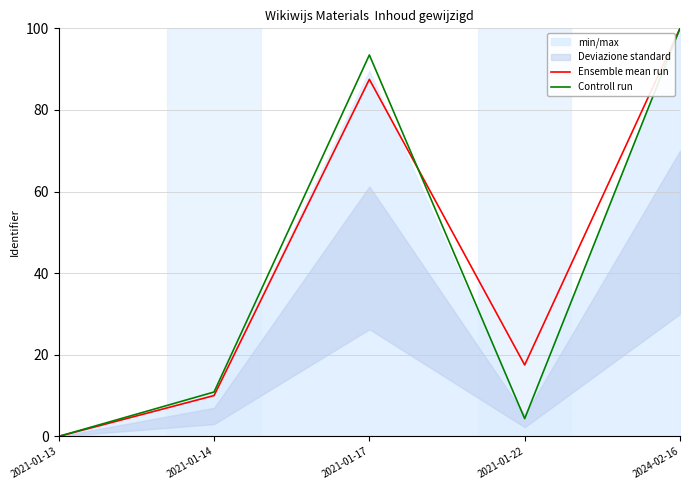

What is the total value across all series at 2021-01-22?

21.8